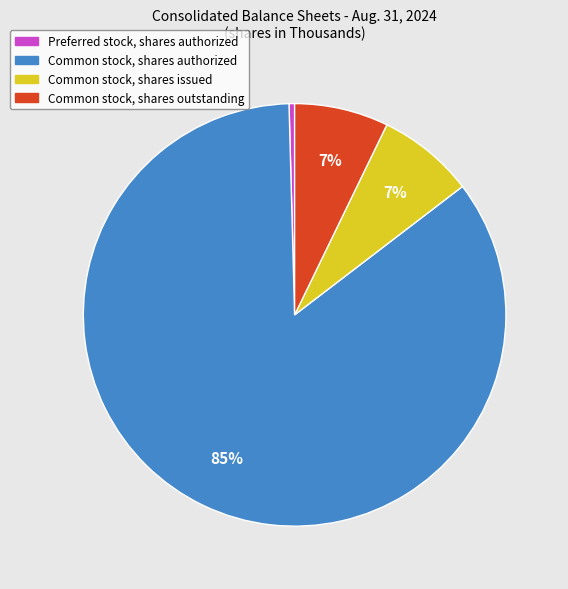

To the nearest percent, what portion does Common stock, shares outstanding represent?

7%